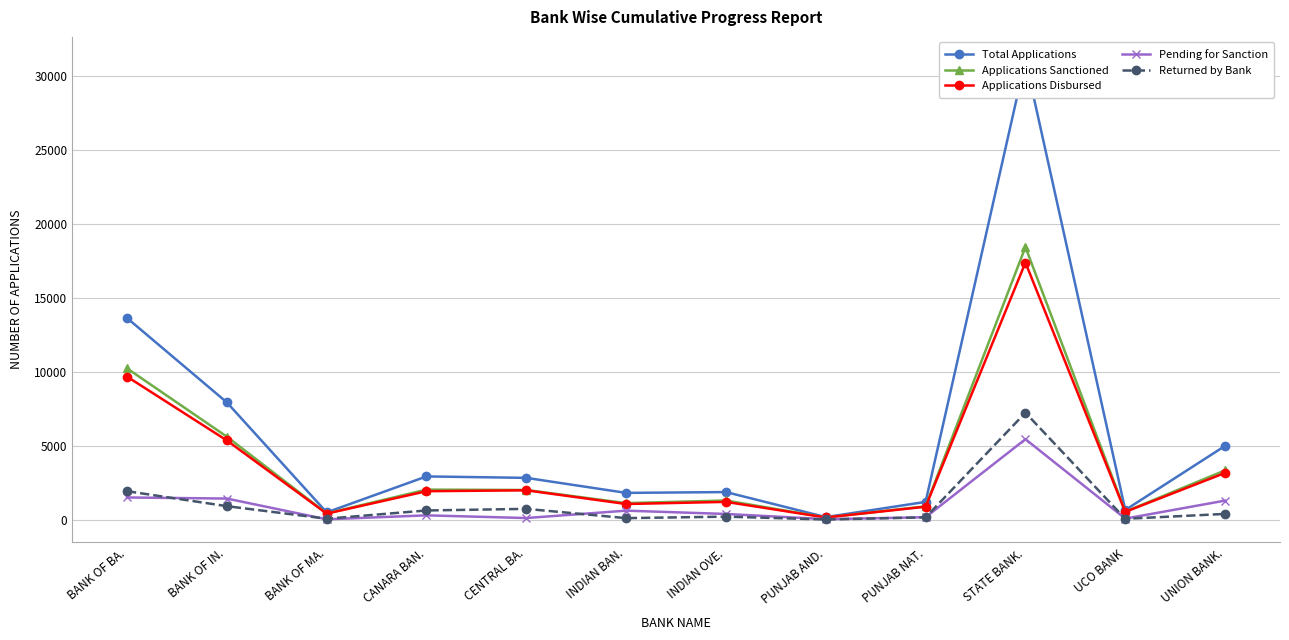

Read the Applications Disbursed value at PUNJAB NAT., to the nearest 50.

850